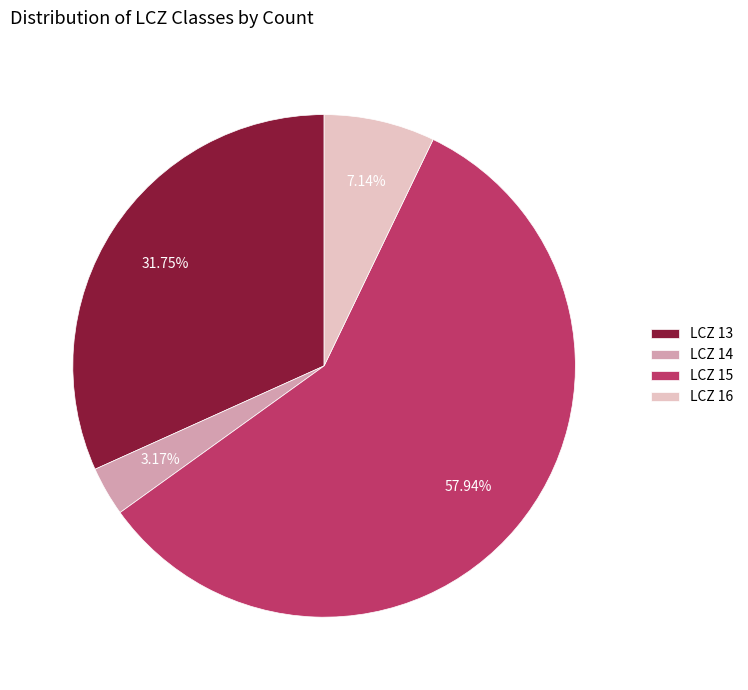

Rank the categories by value from highest to lowest.

LCZ 15, LCZ 13, LCZ 16, LCZ 14